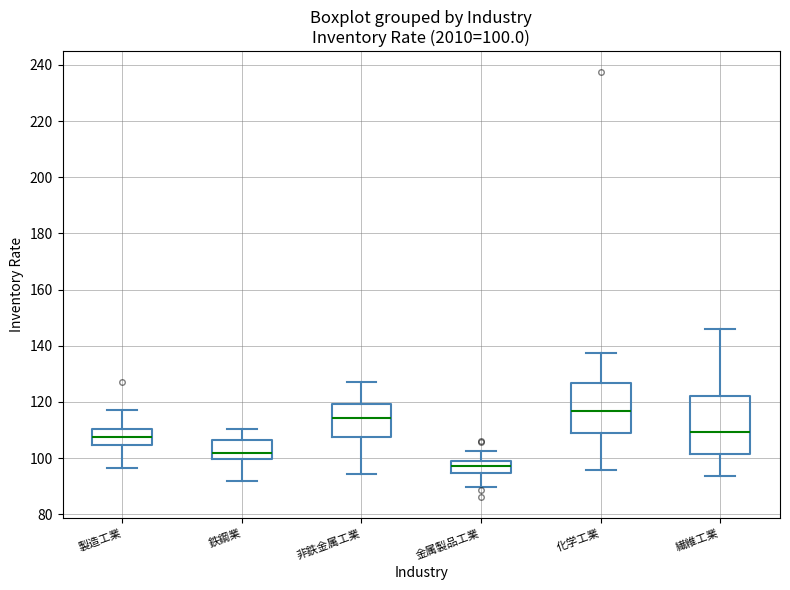

Which box's median line is the lowest?

金属製品工業